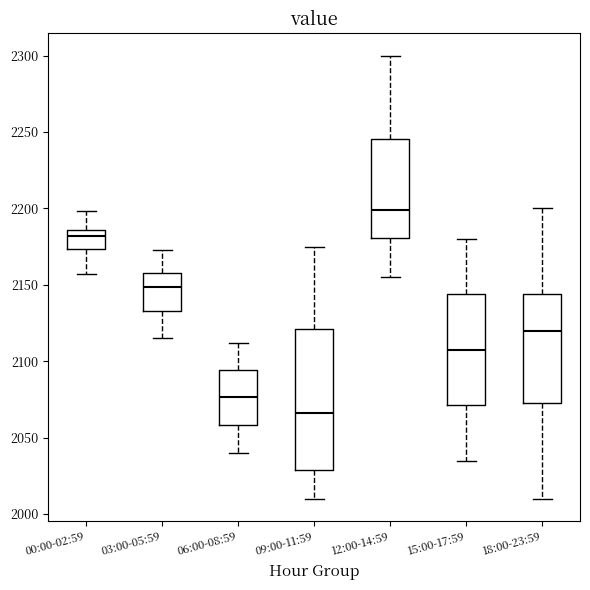

Reading left to right, transcribe this box plot: for each box, give where its median line is, the range the box spans, and where its two whiskers end, as read against the y-axis. The values are not printed on the chart, so give them approximately, as read against the axis.

00:00-02:59: median 2180, box 2175 to 2185, whiskers 2155 to 2200
03:00-05:59: median 2150, box 2135 to 2160, whiskers 2115 to 2175
06:00-08:59: median 2075, box 2060 to 2095, whiskers 2040 to 2110
09:00-11:59: median 2065, box 2030 to 2120, whiskers 2010 to 2175
12:00-14:59: median 2200, box 2180 to 2245, whiskers 2155 to 2300
15:00-17:59: median 2110, box 2070 to 2145, whiskers 2035 to 2180
18:00-23:59: median 2120, box 2075 to 2145, whiskers 2010 to 2200